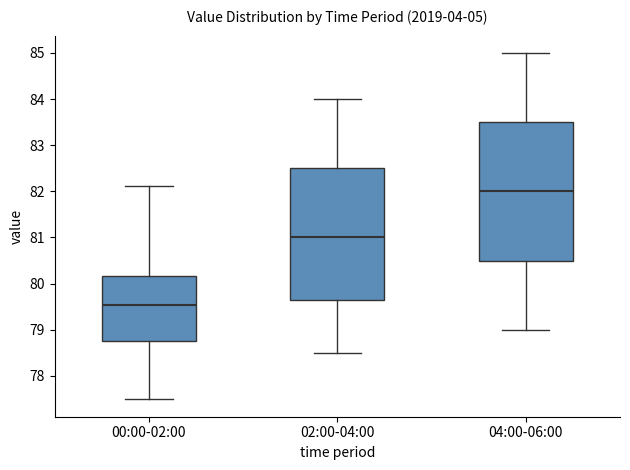

Reading left to right, read every box against the y-axis: the position of its median line, the range the box covers, and the ends of its whiskers. The values are not printed on the chart, so give them approximately, as read against the axis.

00:00-02:00: median 79.5, box 78.8 to 80.2, whiskers 77.5 to 82.1
02:00-04:00: median 81.0, box 79.7 to 82.5, whiskers 78.5 to 84.0
04:00-06:00: median 82.0, box 80.5 to 83.5, whiskers 79.0 to 85.0